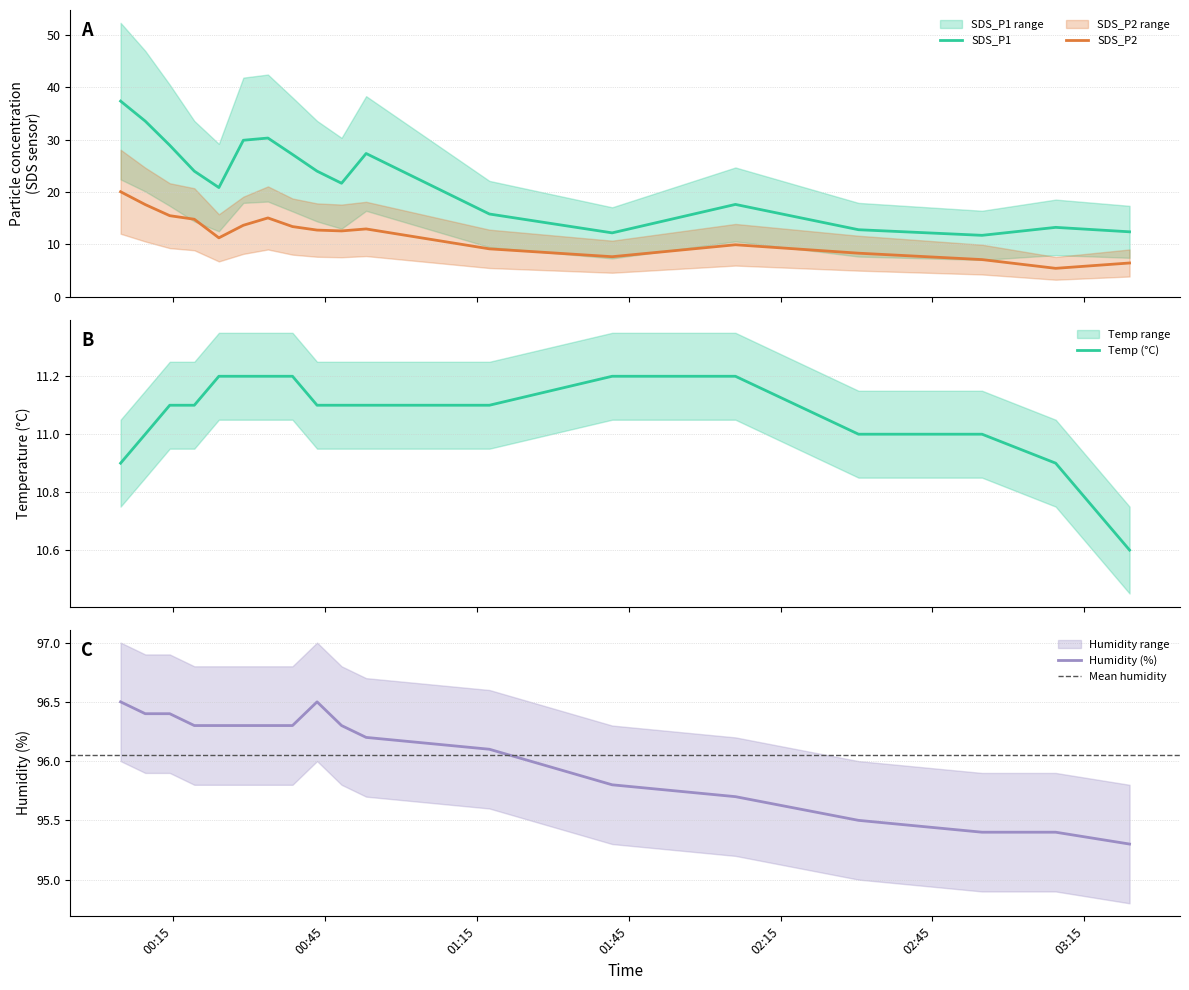

How many distinct data groups are displayed?

4